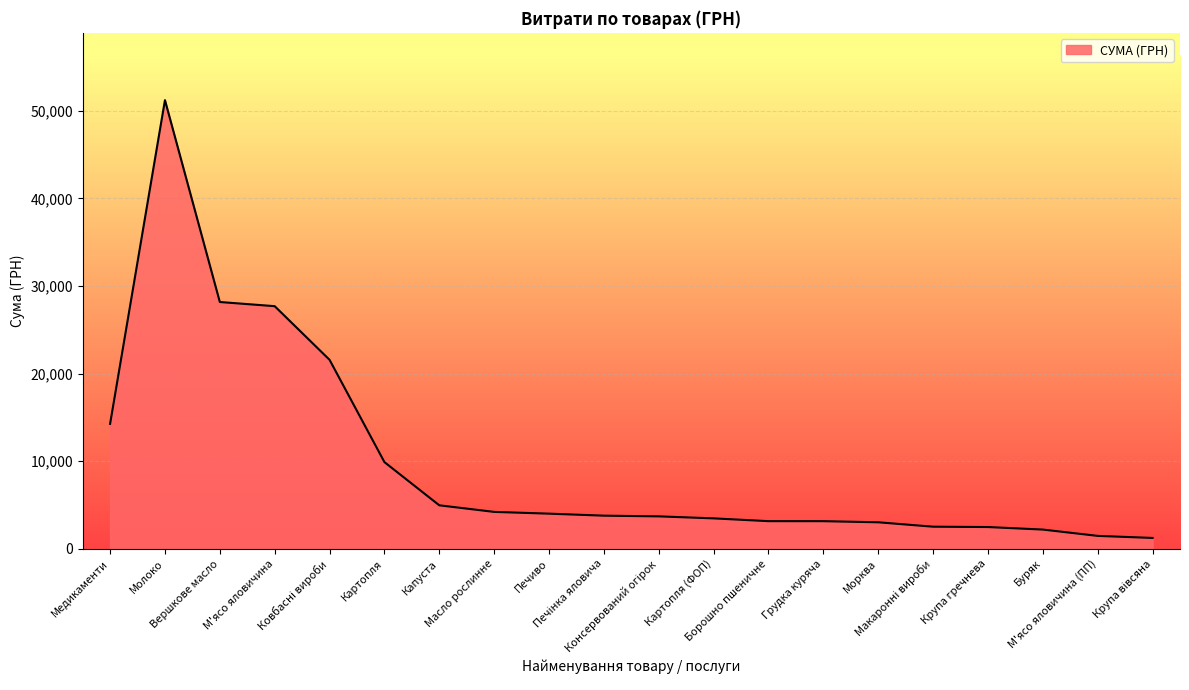

The value at М'ясо яловичина is 27688.3. True or false?

True